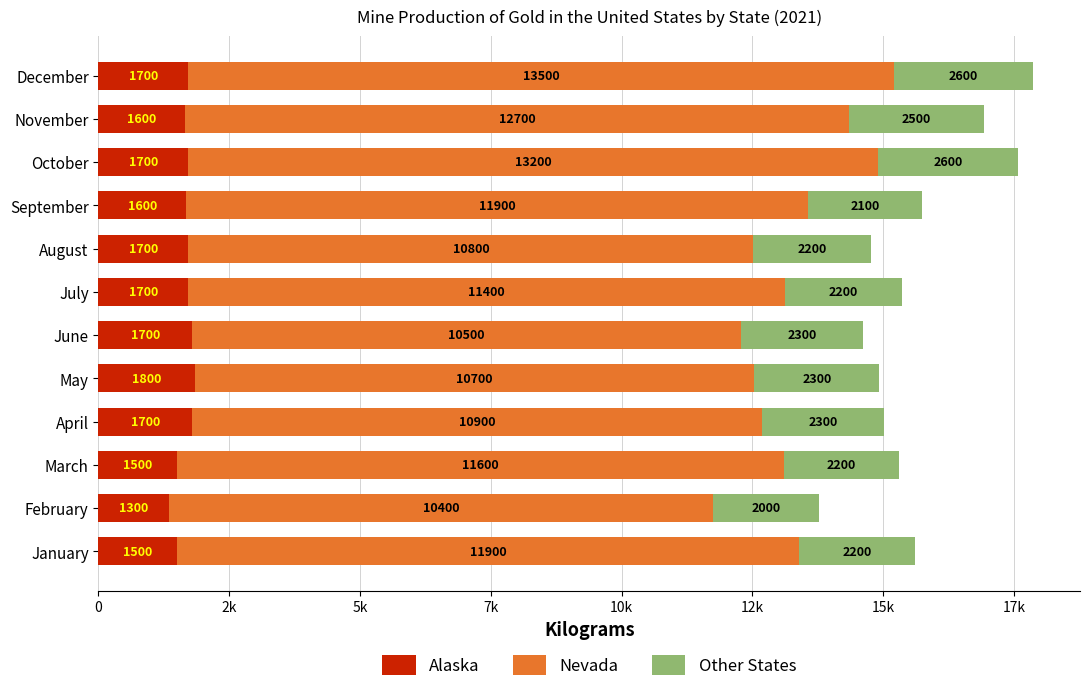

What are all the series names shown in the legend?

Alaska, Nevada, Other States